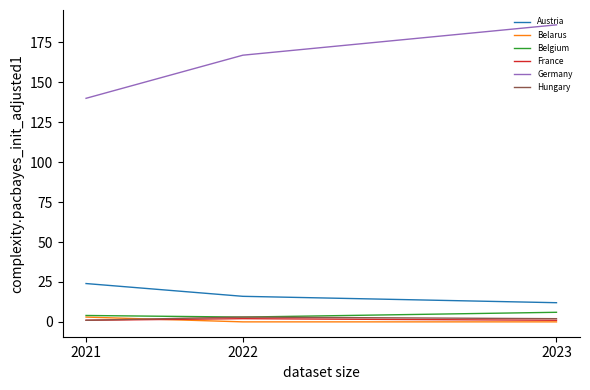

Does the chart display data point markers on the line(s)?

No